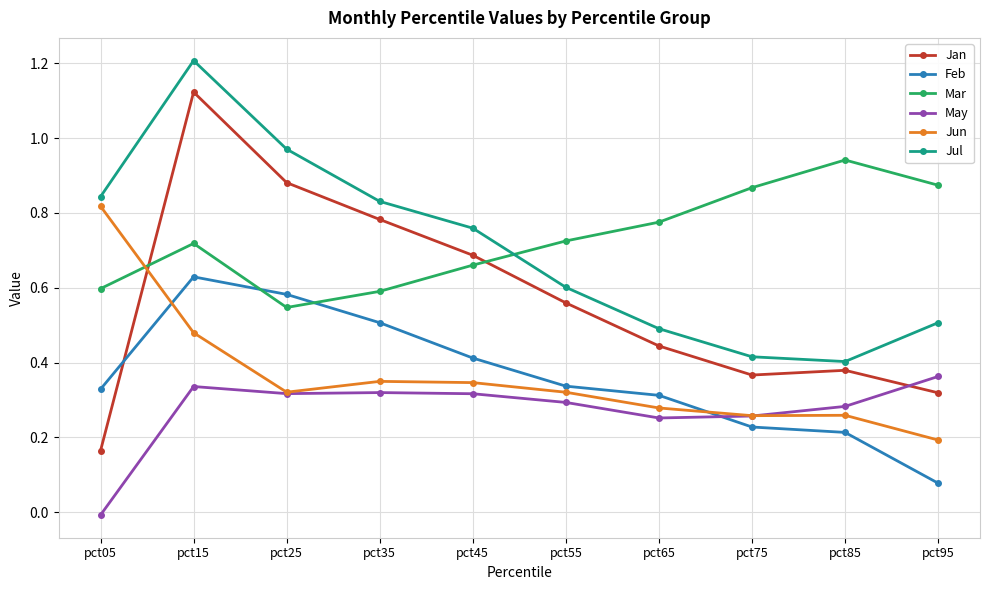

True or false: Feb has more than 0 points higher than both neighbors.

True